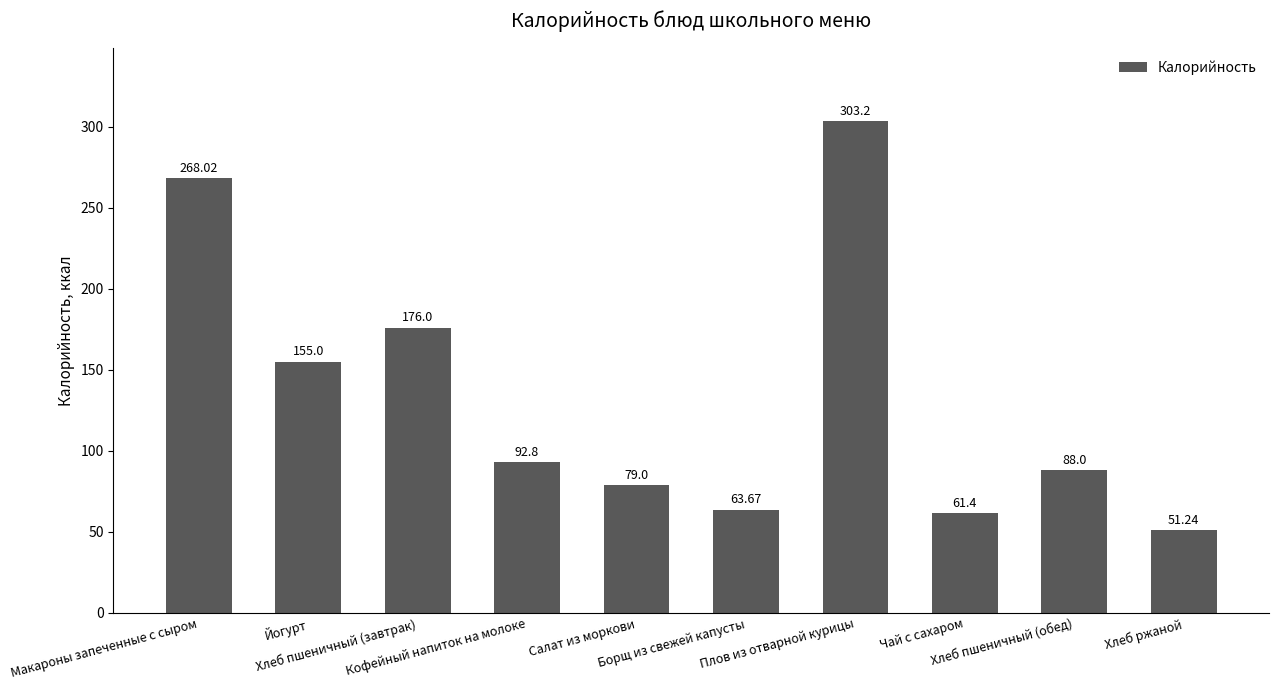

What is the label of the 5th bar from the right?

Борщ из свежей капусты